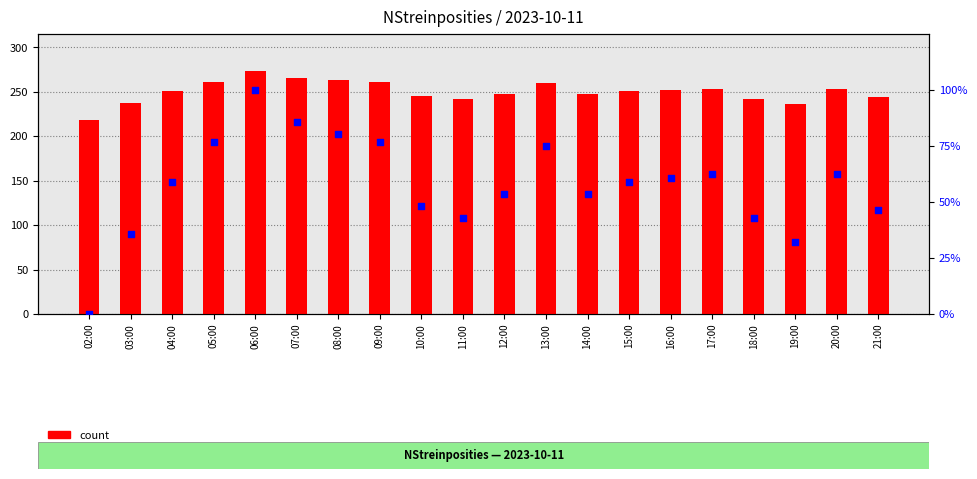

Which series has the largest total across all categories?

count